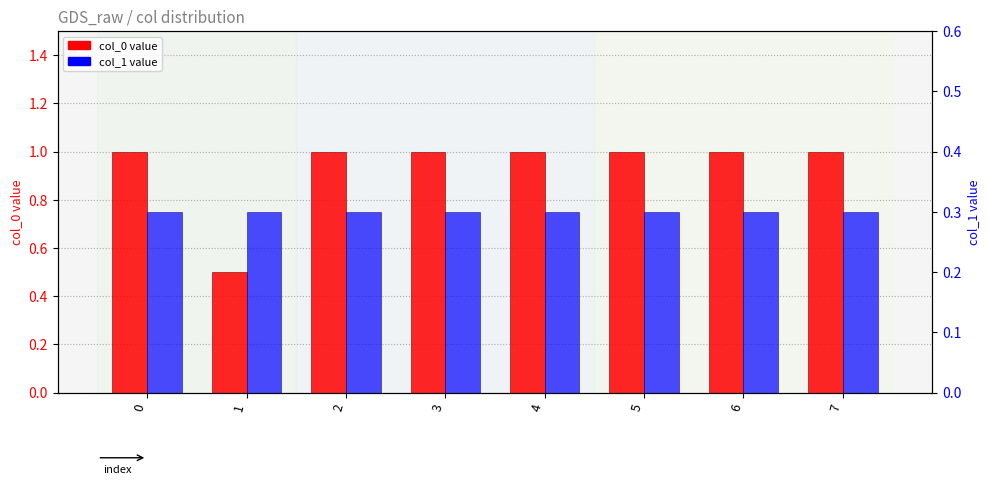

What is the ratio of the value at 7 to the value at 5?

1.0